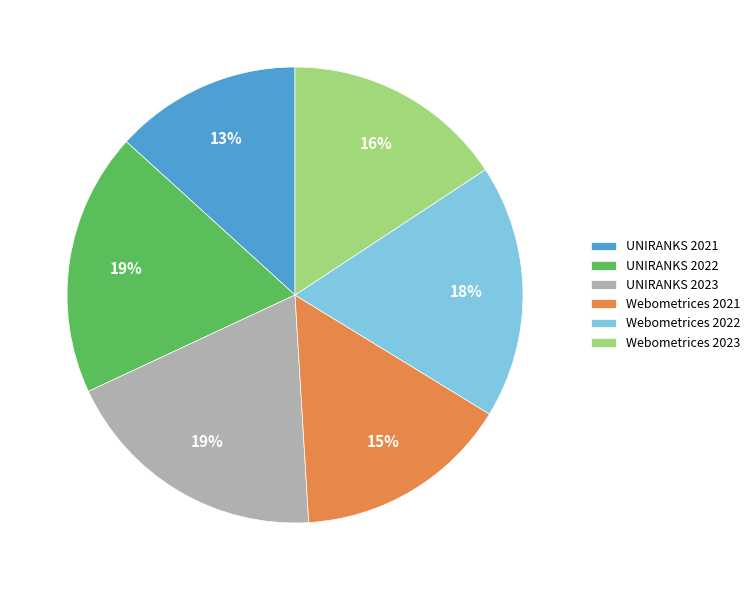

Is there a majority slice in this chart?

No